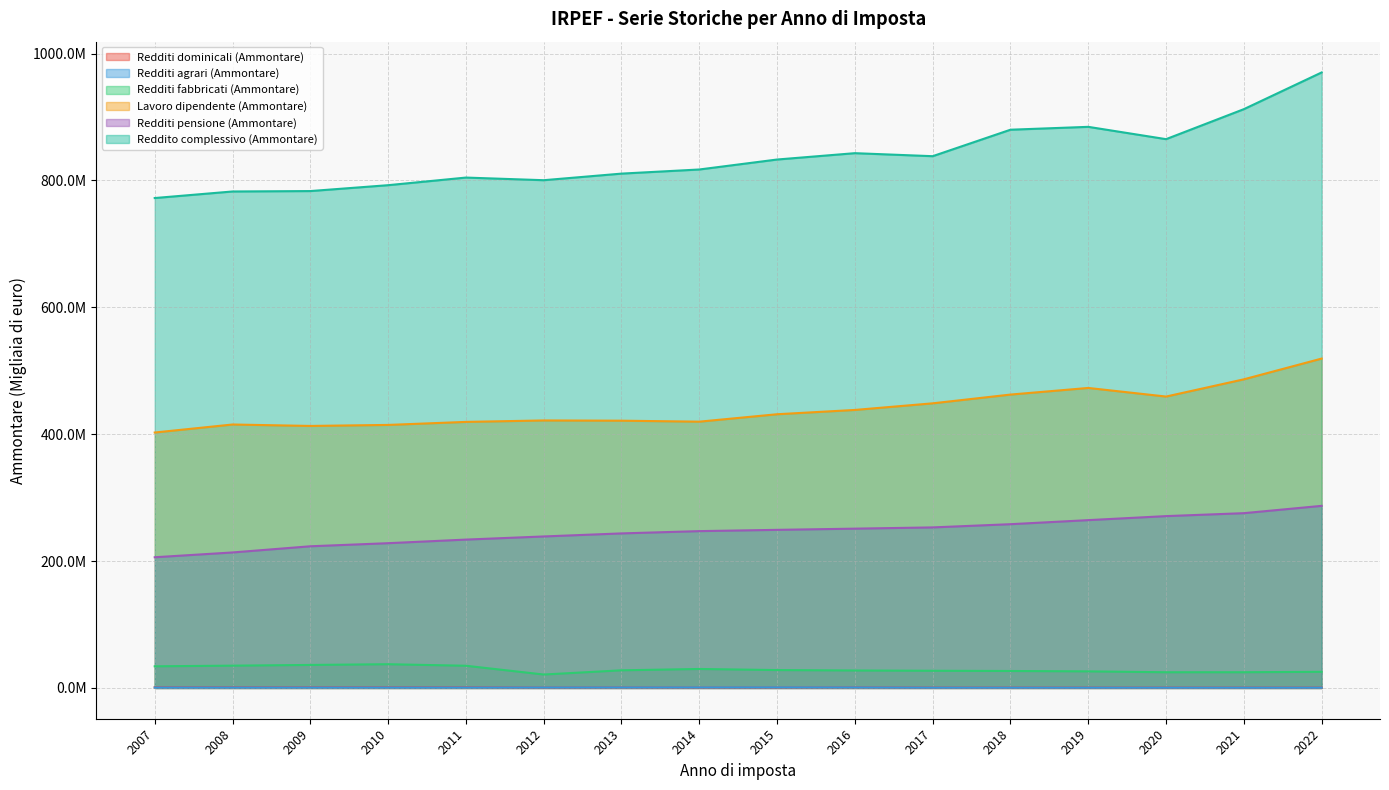

What is the maximum value shown in the chart?

970233239.0